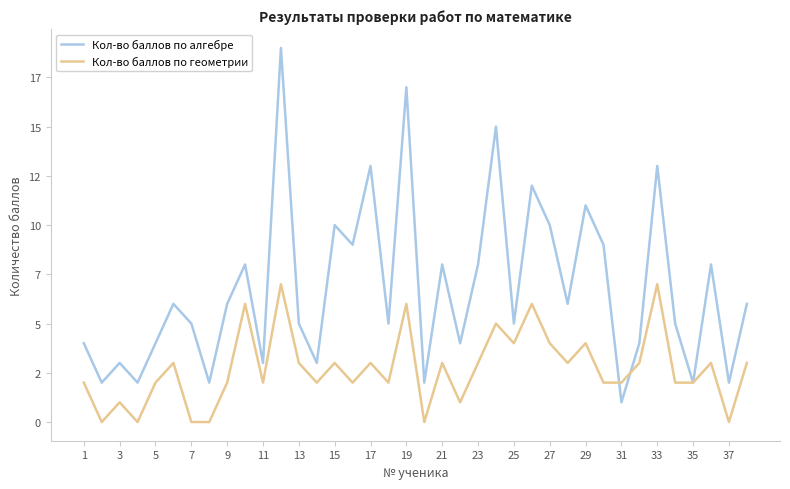

Rank the series by their average value, from highest to lowest.

Кол-во баллов по алгебре, Кол-во баллов по геометрии